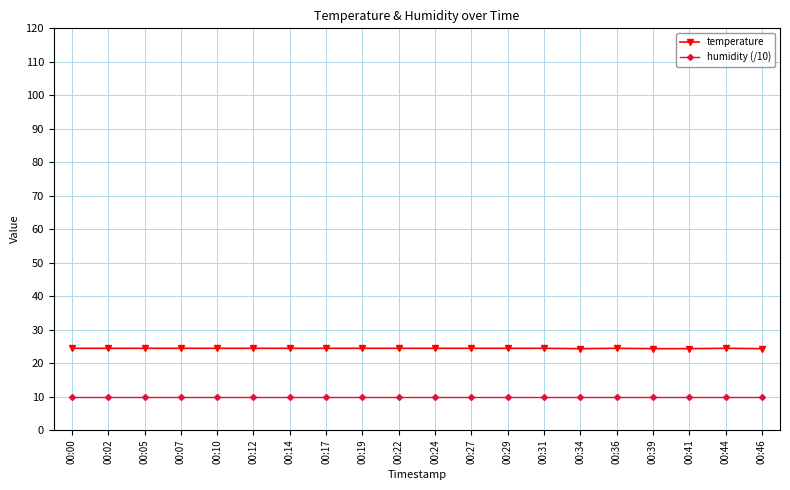

What is the spread (max minus min) of values at 00:12?

14.4